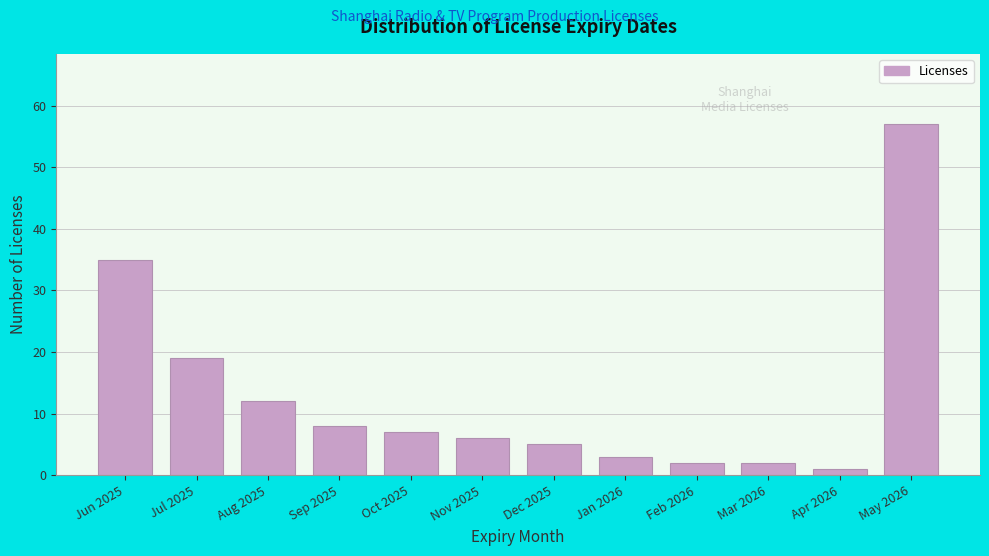

Reading left to right, extract all data points from this chart.

35	19	12	8	7	6	5	3	2	2	1	57